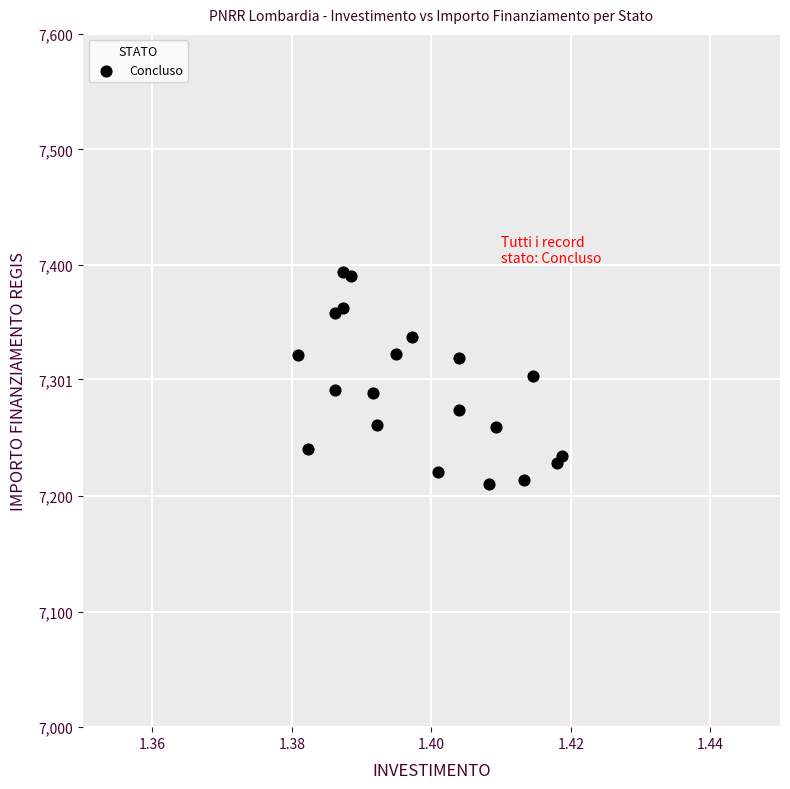

What is the range of Y values (max minus min)?

183.8